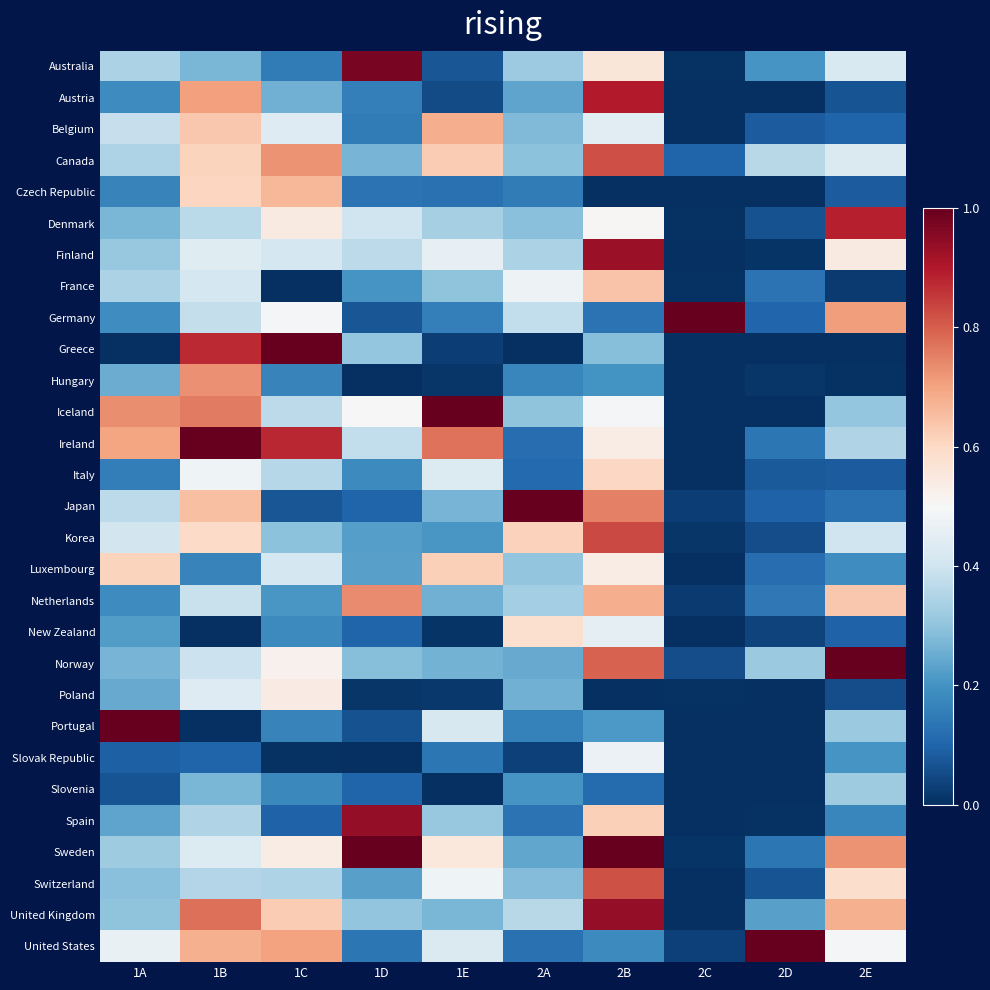

Reading left to right, transcribe all the data shown in this chart.

Australia: 1A=0.3	1B=0.3	1C=0.2	1D=1.0	1E=0.1	2A=0.3	2B=0.6	2C=0.0	2D=0.2	2E=0.4
Austria: 1A=0.2	1B=0.7	1C=0.3	1D=0.2	1E=0.1	2A=0.2	2B=0.9	2C=0.0	2D=0.0	2E=0.1
Belgium: 1A=0.4	1B=0.6	1C=0.4	1D=0.2	1E=0.7	2A=0.3	2B=0.4	2C=0.0	2D=0.1	2E=0.1
Canada: 1A=0.3	1B=0.6	1C=0.7	1D=0.3	1E=0.6	2A=0.3	2B=0.8	2C=0.1	2D=0.4	2E=0.4
Czech Republic: 1A=0.2	1B=0.6	1C=0.7	1D=0.1	1E=0.1	2A=0.2	2B=0.0	2C=0.0	2D=0.0	2E=0.1
Denmark: 1A=0.3	1B=0.4	1C=0.5	1D=0.4	1E=0.3	2A=0.3	2B=0.5	2C=0.0	2D=0.1	2E=0.9
Finland: 1A=0.3	1B=0.4	1C=0.4	1D=0.4	1E=0.5	2A=0.3	2B=0.9	2C=0.0	2D=0.0	2E=0.5
France: 1A=0.3	1B=0.4	1C=0.0	1D=0.2	1E=0.3	2A=0.5	2B=0.6	2C=0.0	2D=0.1	2E=0.0
Germany: 1A=0.2	1B=0.4	1C=0.5	1D=0.1	1E=0.2	2A=0.4	2B=0.1	2C=1.0	2D=0.1	2E=0.7
Greece: 1A=0.0	1B=0.9	1C=1.0	1D=0.3	1E=0.0	2A=0.0	2B=0.3	2C=0.0	2D=0.0	2E=0.0
Hungary: 1A=0.3	1B=0.7	1C=0.2	1D=0.0	1E=0.0	2A=0.2	2B=0.2	2C=0.0	2D=0.0	2E=0.0
Iceland: 1A=0.7	1B=0.8	1C=0.4	1D=0.5	1E=1.0	2A=0.3	2B=0.5	2C=0.0	2D=0.0	2E=0.3
Ireland: 1A=0.7	1B=1.0	1C=0.9	1D=0.4	1E=0.8	2A=0.1	2B=0.5	2C=0.0	2D=0.1	2E=0.4
Italy: 1A=0.2	1B=0.5	1C=0.4	1D=0.2	1E=0.4	2A=0.1	2B=0.6	2C=0.0	2D=0.1	2E=0.1
Japan: 1A=0.4	1B=0.7	1C=0.1	1D=0.1	1E=0.3	2A=1.0	2B=0.8	2C=0.0	2D=0.1	2E=0.1
Korea: 1A=0.4	1B=0.6	1C=0.3	1D=0.2	1E=0.2	2A=0.6	2B=0.8	2C=0.0	2D=0.1	2E=0.4
Luxembourg: 1A=0.6	1B=0.2	1C=0.4	1D=0.2	1E=0.6	2A=0.3	2B=0.5	2C=0.0	2D=0.1	2E=0.2
Netherlands: 1A=0.2	1B=0.4	1C=0.2	1D=0.7	1E=0.3	2A=0.3	2B=0.7	2C=0.0	2D=0.1	2E=0.6
New Zealand: 1A=0.2	1B=0.0	1C=0.2	1D=0.1	1E=0.0	2A=0.6	2B=0.5	2C=0.0	2D=0.0	2E=0.1
Norway: 1A=0.3	1B=0.4	1C=0.5	1D=0.3	1E=0.3	2A=0.2	2B=0.8	2C=0.1	2D=0.3	2E=1.0
Poland: 1A=0.2	1B=0.4	1C=0.5	1D=0.0	1E=0.0	2A=0.3	2B=0.0	2C=0.0	2D=0.0	2E=0.1
Portugal: 1A=1.0	1B=0.0	1C=0.2	1D=0.1	1E=0.4	2A=0.2	2B=0.2	2C=0.0	2D=0.0	2E=0.3
Slovak Republic: 1A=0.1	1B=0.1	1C=0.0	1D=0.0	1E=0.1	2A=0.0	2B=0.5	2C=0.0	2D=0.0	2E=0.2
Slovenia: 1A=0.1	1B=0.3	1C=0.2	1D=0.1	1E=0.0	2A=0.2	2B=0.1	2C=0.0	2D=0.0	2E=0.3
Spain: 1A=0.2	1B=0.3	1C=0.1	1D=0.9	1E=0.3	2A=0.1	2B=0.6	2C=0.0	2D=0.0	2E=0.2
Sweden: 1A=0.3	1B=0.4	1C=0.5	1D=1.0	1E=0.6	2A=0.2	2B=1.0	2C=0.0	2D=0.1	2E=0.7
Switzerland: 1A=0.3	1B=0.4	1C=0.3	1D=0.2	1E=0.5	2A=0.3	2B=0.8	2C=0.0	2D=0.1	2E=0.6
United Kingdom: 1A=0.3	1B=0.8	1C=0.6	1D=0.3	1E=0.3	2A=0.4	2B=0.9	2C=0.0	2D=0.2	2E=0.7
United States: 1A=0.5	1B=0.7	1C=0.7	1D=0.1	1E=0.4	2A=0.1	2B=0.2	2C=0.0	2D=1.0	2E=0.5